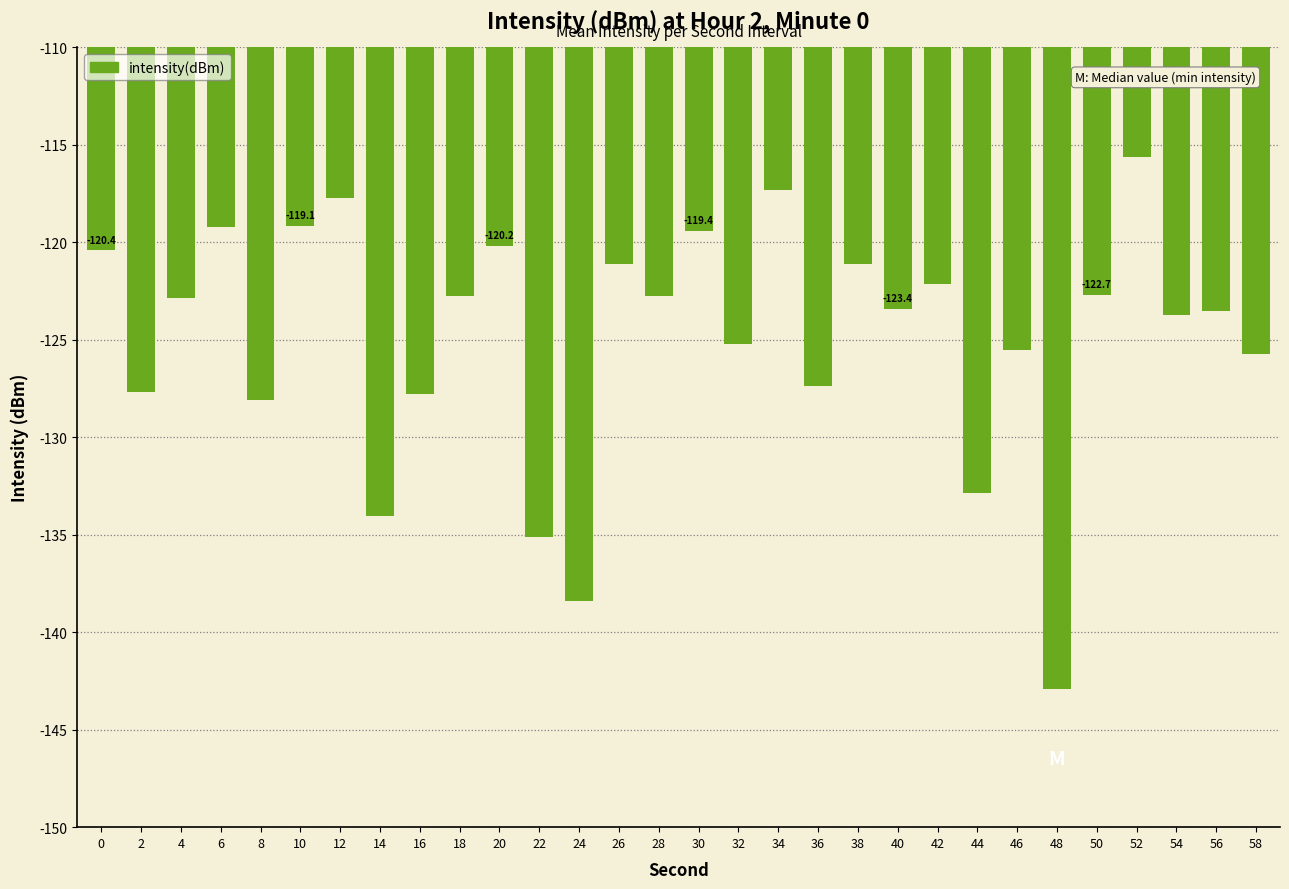

Which label corresponds to the largest value in the chart?

52